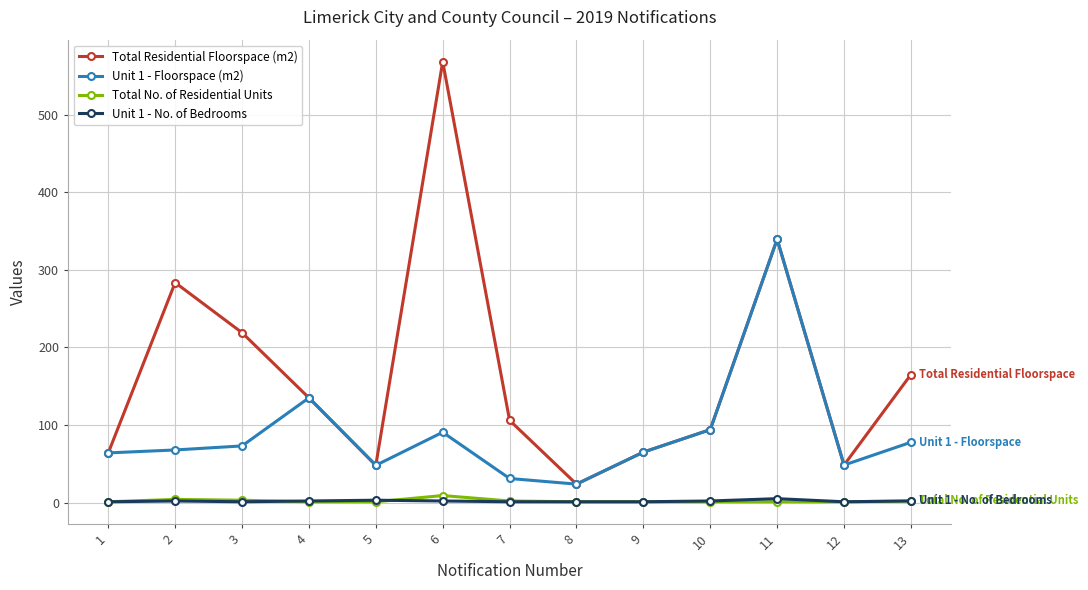

The value of Total Residential Floorspace (m2) at 3 is 79.4. True or false?

False